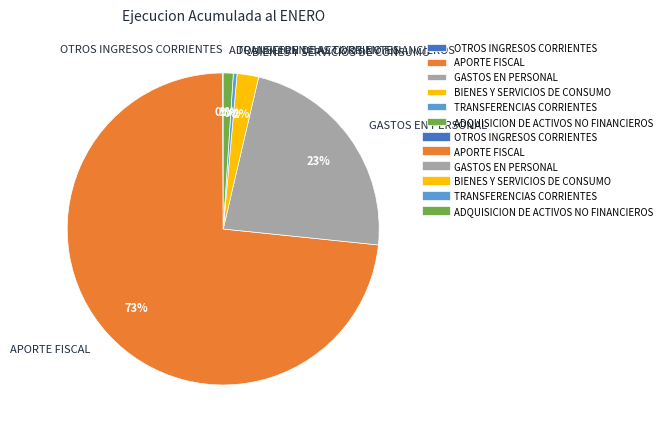

Which category accounts for the majority?

APORTE FISCAL